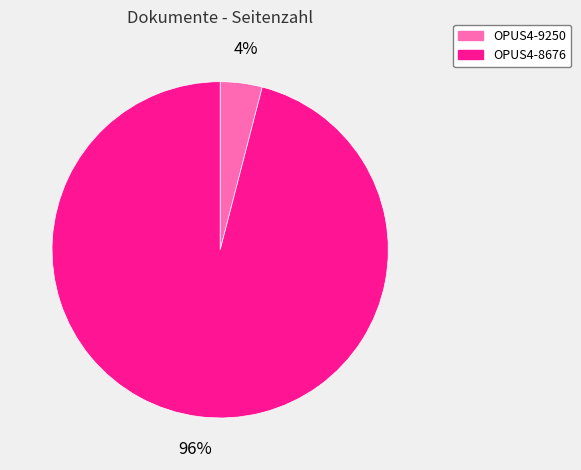

Combined, do OPUS4-9250 and OPUS4-8676 account for over 50%?

Yes